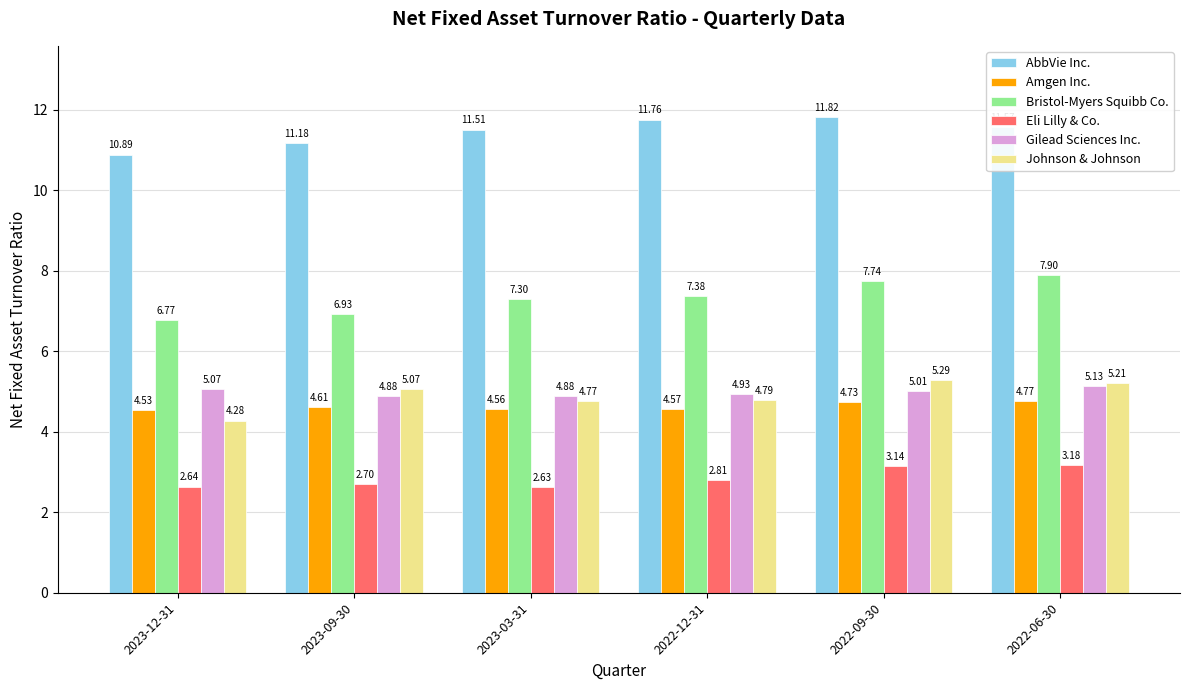

What is the total value across all series at 2022-12-31?

36.2